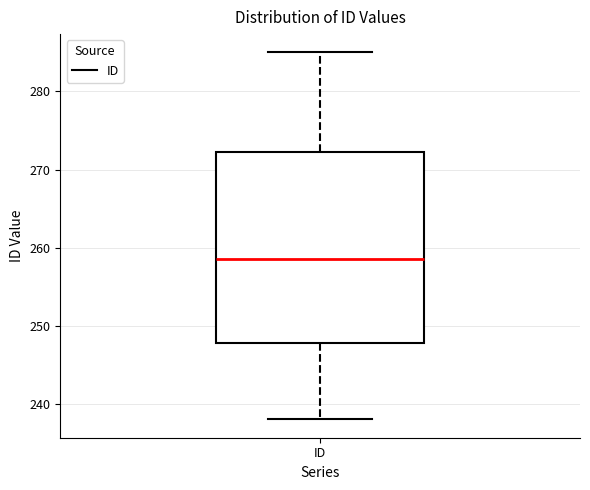

Where is the upper edge of the box for ID on the y-axis? The values are not printed on the chart, so give them approximately, as read against the axis.

272